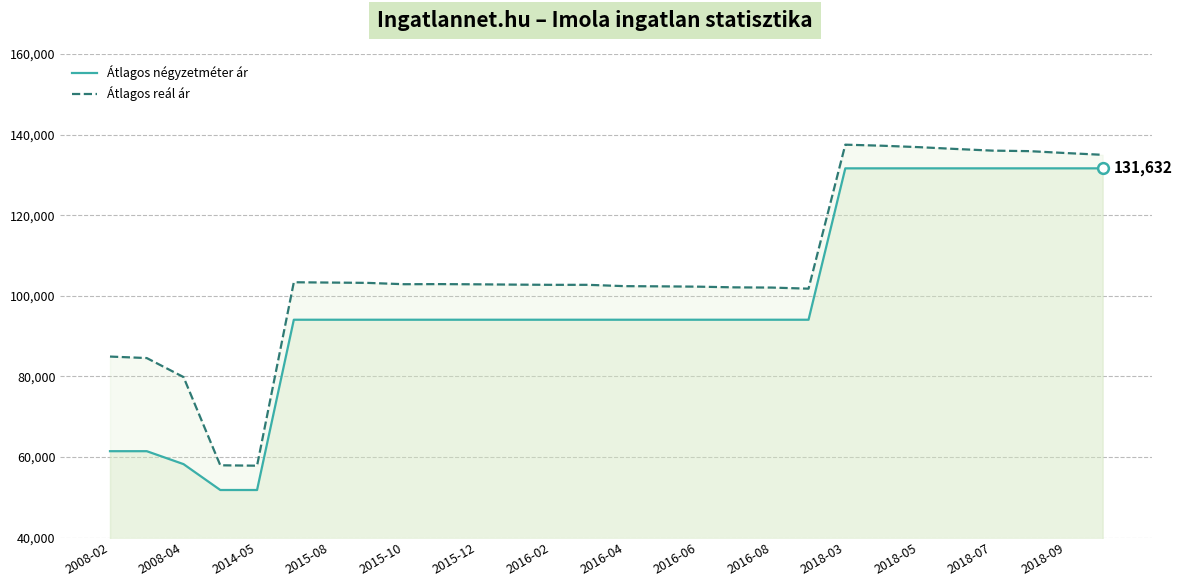

Which series has the largest total across all categories?

Átlagos reál ár